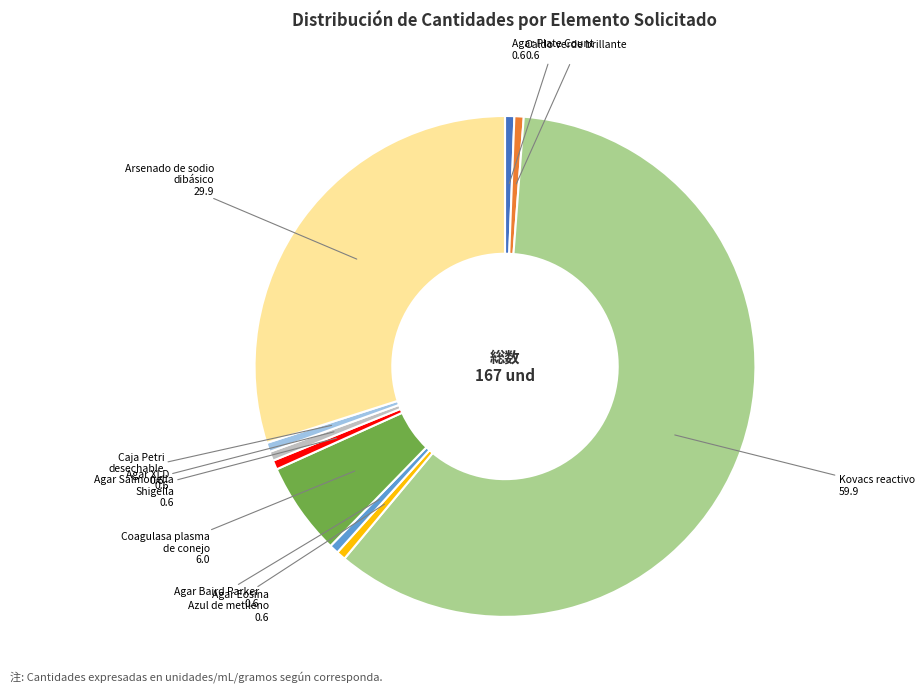

The Coagulasa plasma de conejo slice represents 6% of the pie. True or false?

True